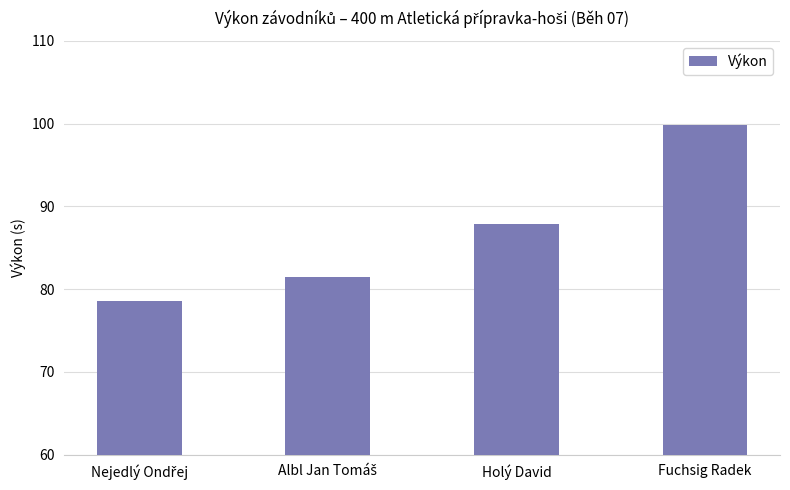

True or false: the data shows 21.5 at Fuchsig Radek.

False